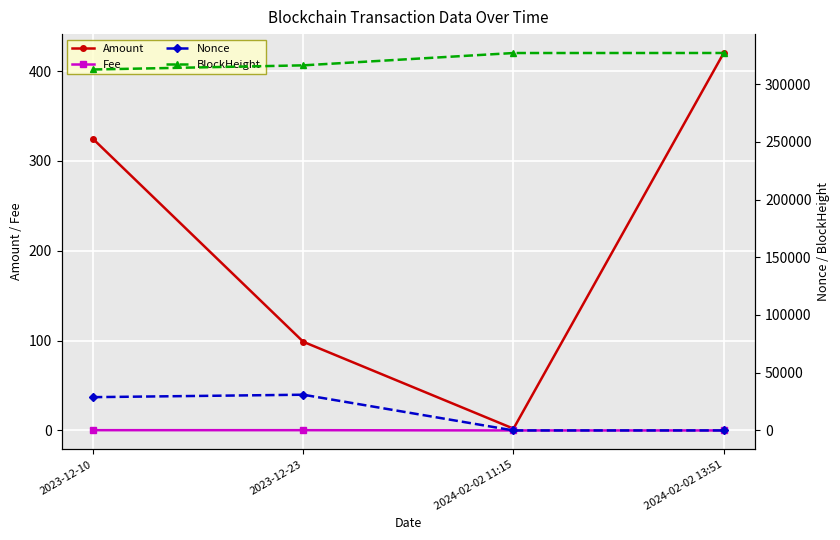

Is it true that Fee equals 0.3 at 2023-12-10?

True